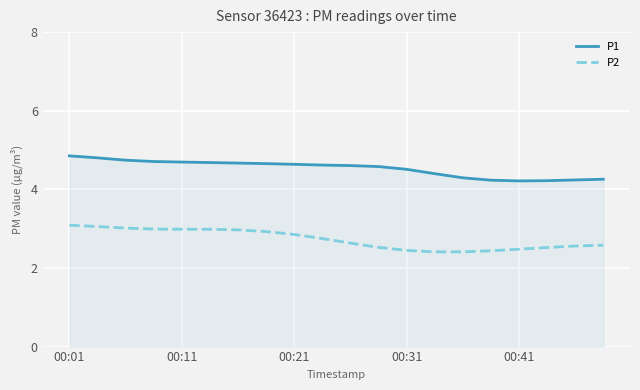

List the series in order of their overall mean, lowest first.

P2, P1